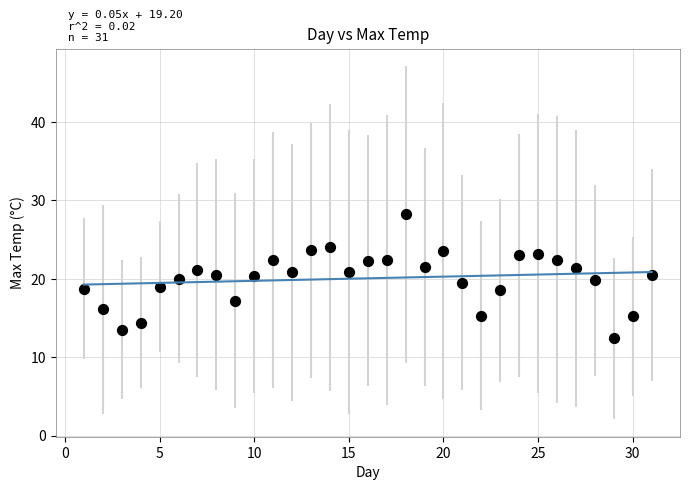

What is the range of Y values (max minus min)?

15.8